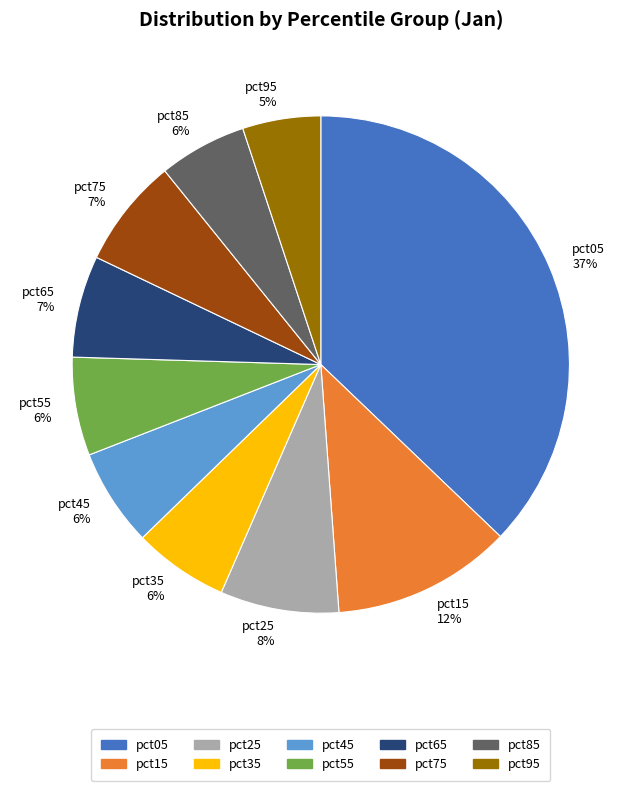

To the nearest percent, what percentage of the pie is pct55?

6%